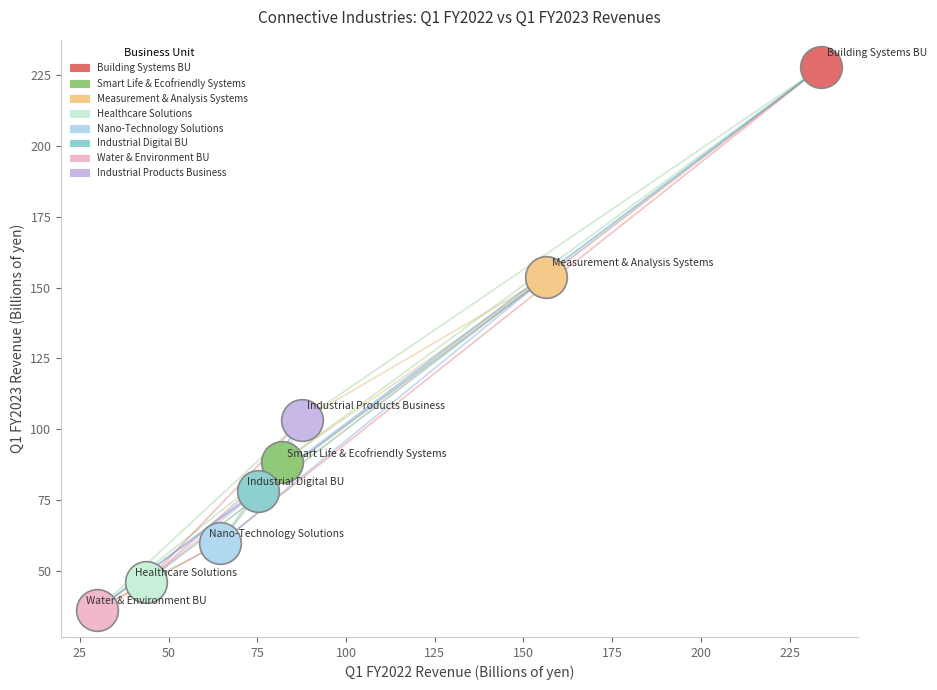

What are all the series names shown in the legend?

Building Systems BU, Smart Life & Ecofriendly Systems, Measurement & Analysis Systems, Healthcare Solutions, Nano-Technology Solutions, Industrial Digital BU, Water & Environment BU, Industrial Products Business